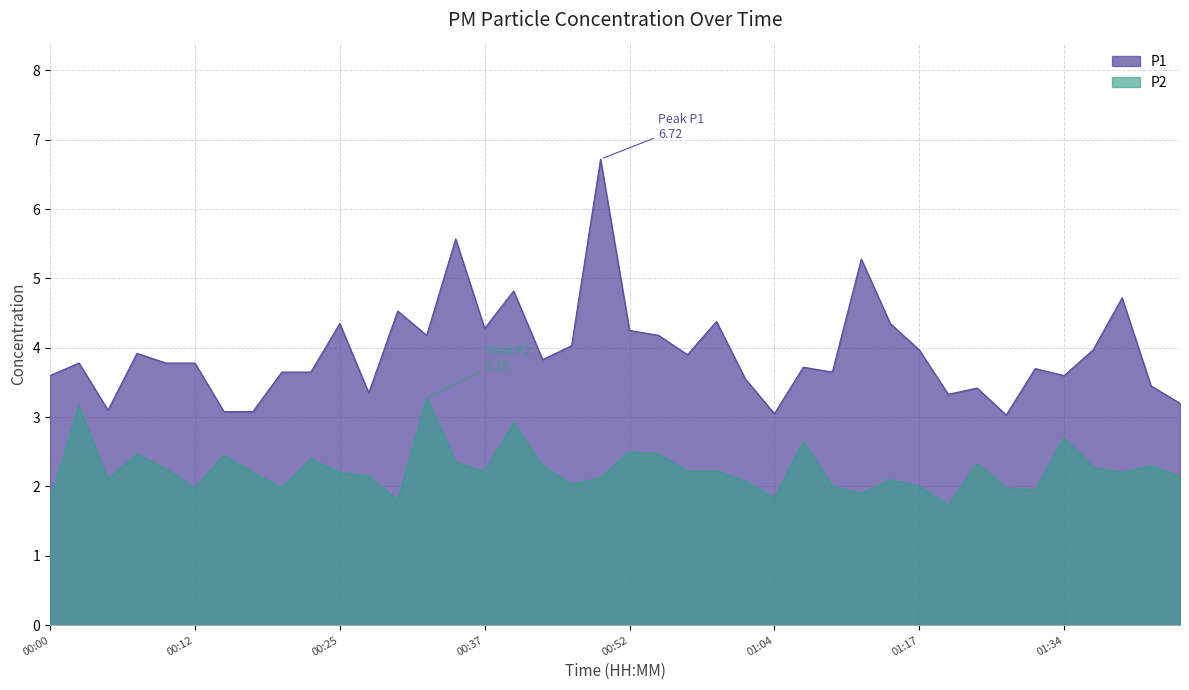

Which category has the lowest value across all series?

01:22